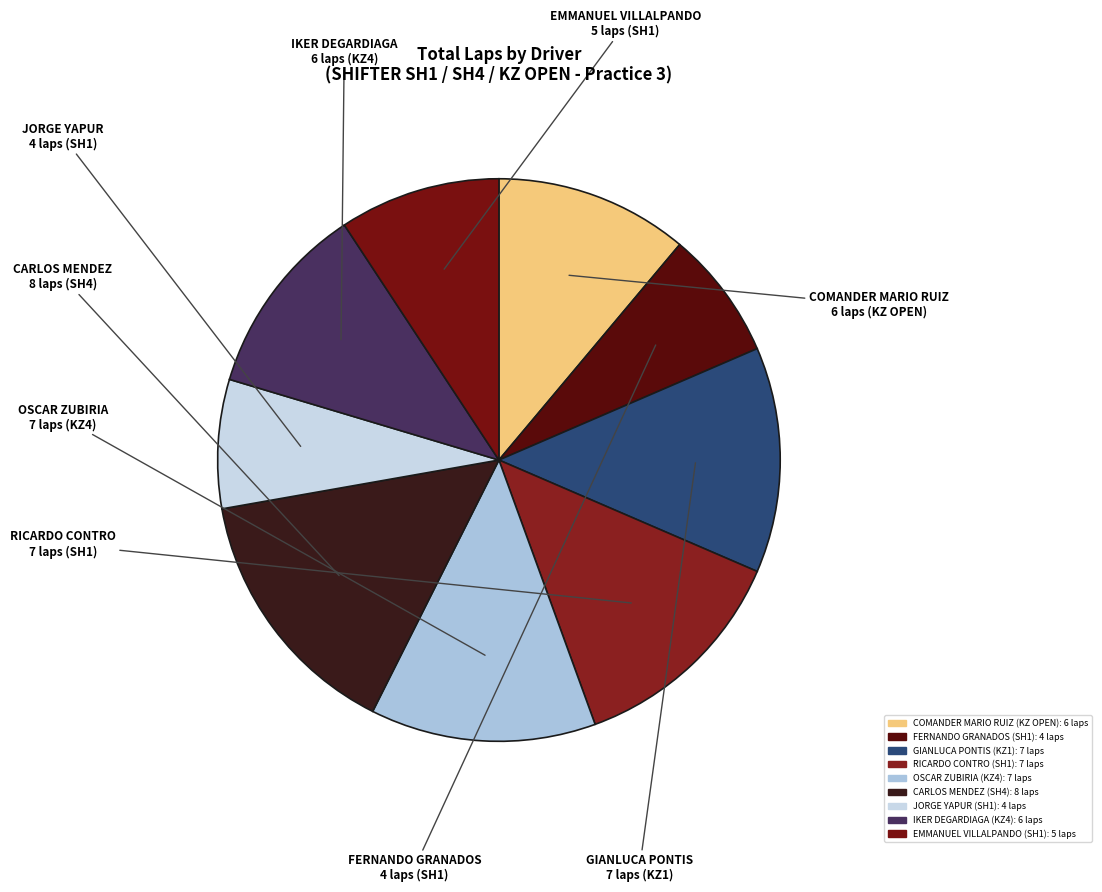

Is COMANDER MARIO RUIZ the majority of the pie?

No